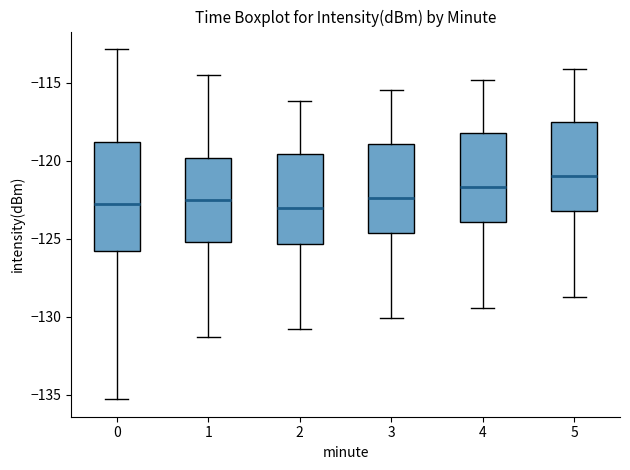

Which box's median line is the highest?

5